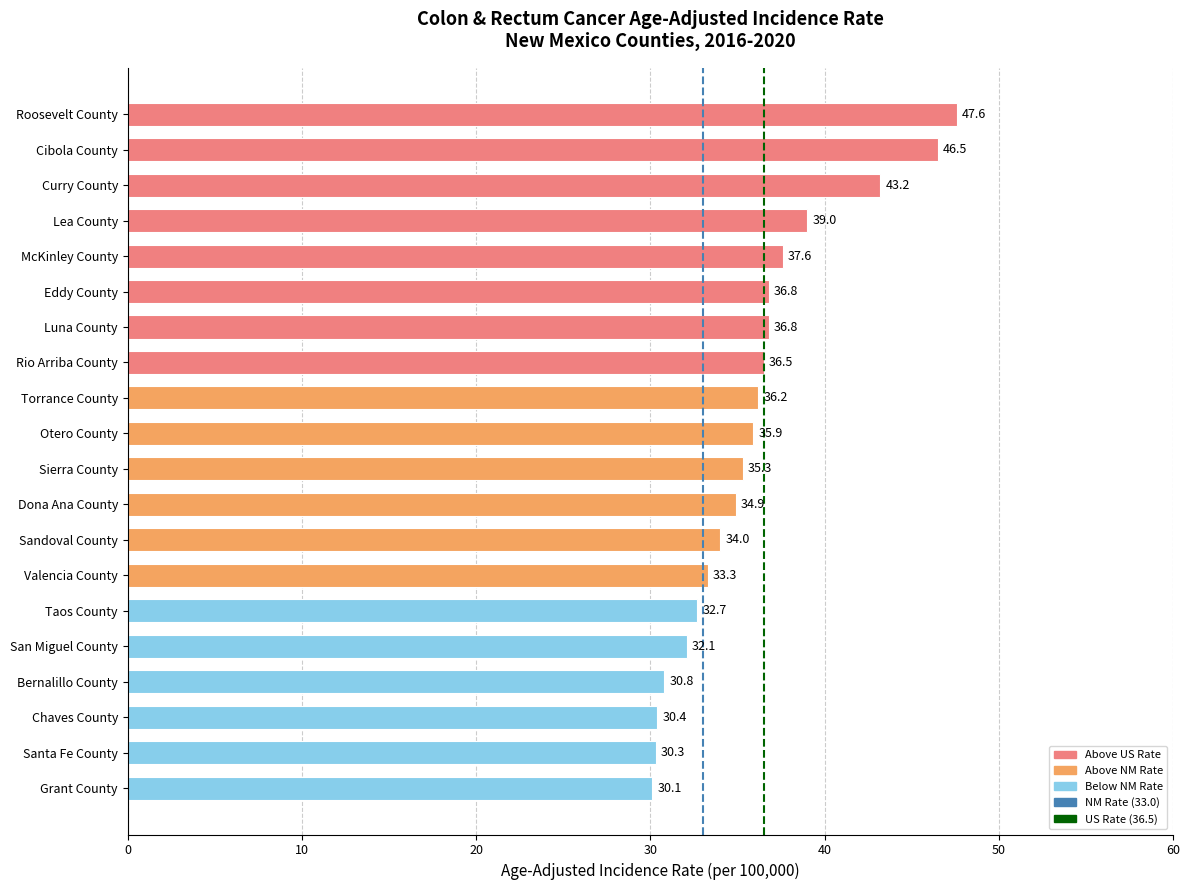

What is the average value?

36.0